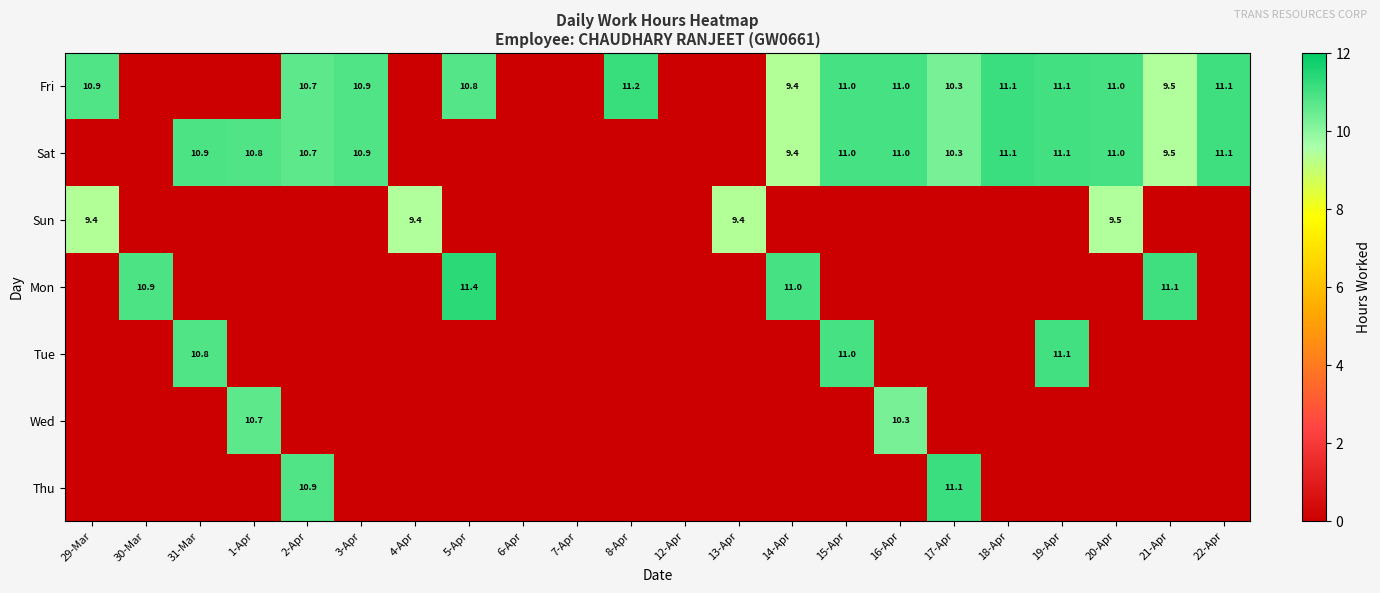

What is the sum of the Sat values at 15-Apr and 1-Apr?

21.8